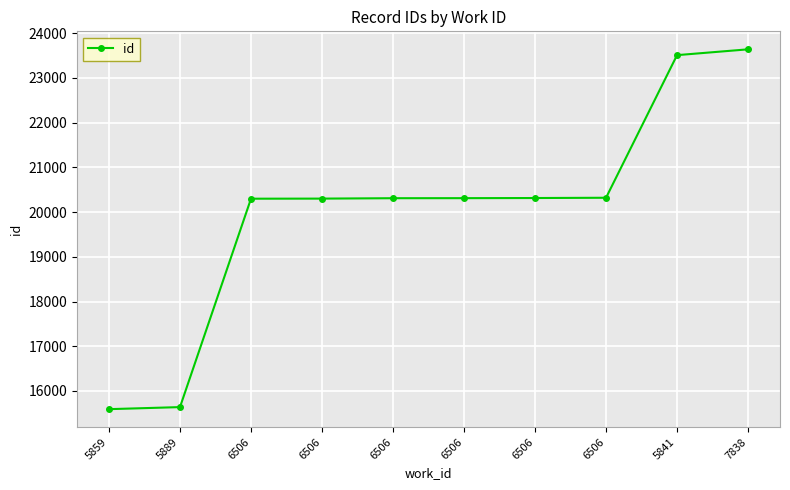

What is the value of the 10th point from the left?

23639